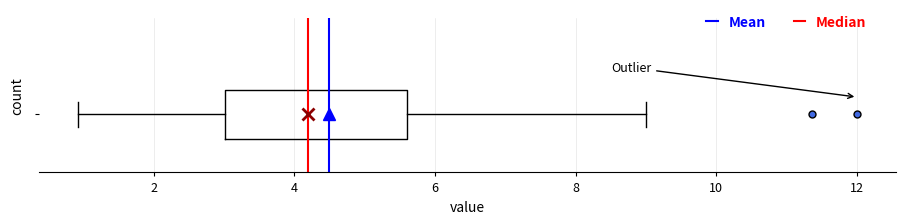

Where is the right edge of the box on the x-axis? The values are not printed on the chart, so give them approximately, as read against the axis.

5.6